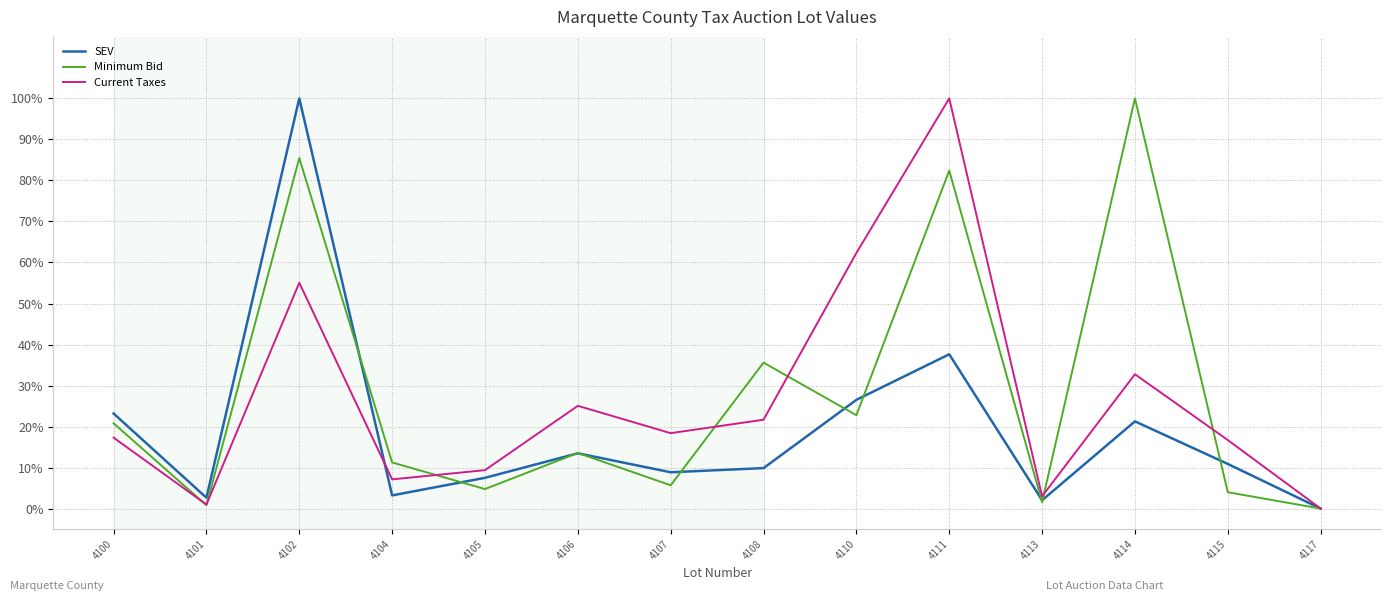

How many lines are shown in the chart?

3